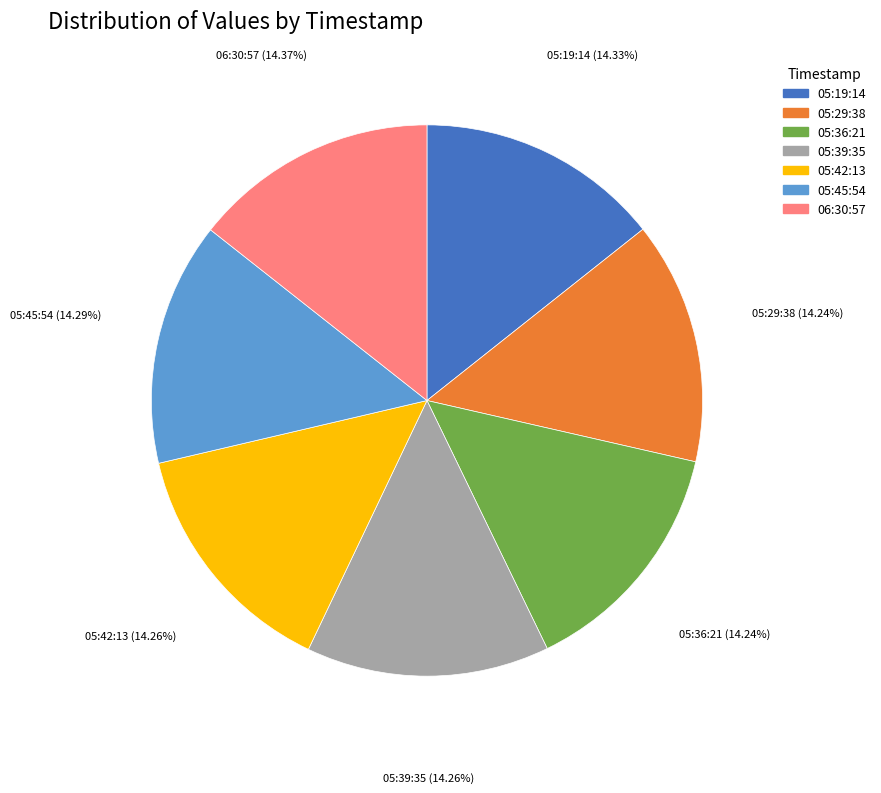

What is the ratio of the value at 05:19:14 to the value at 05:36:21?

1.0